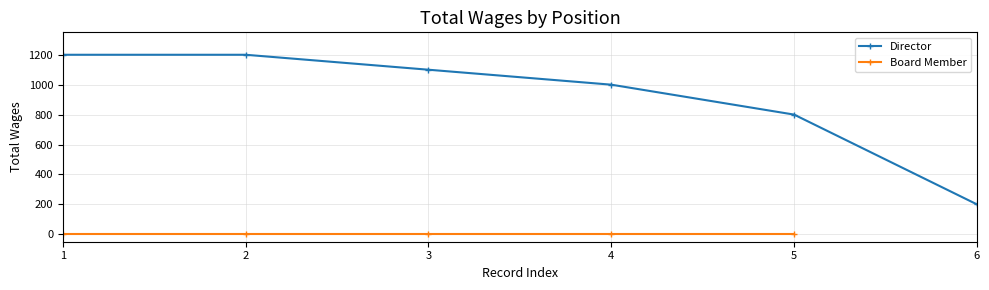

Between 6 and 2, which is larger?

2